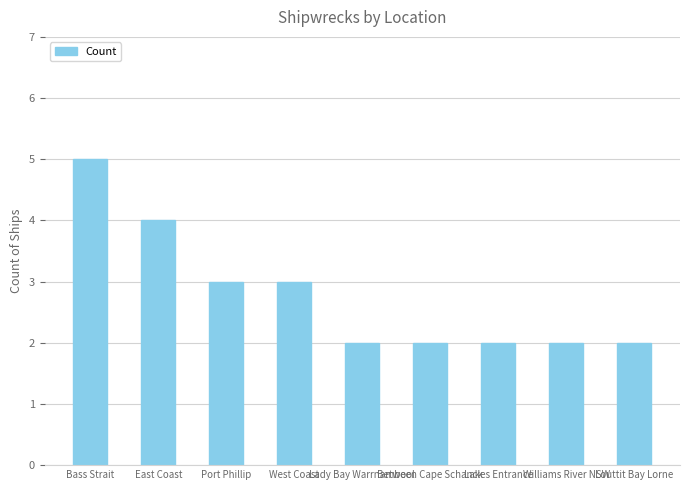

What is the label of the 6th bar from the right?

West Coast